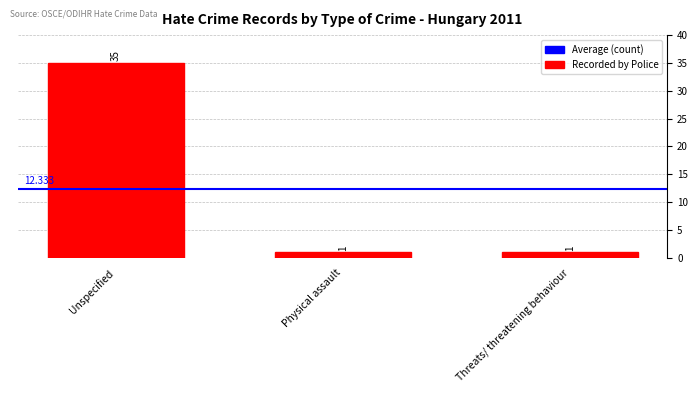

What is the average value?

12